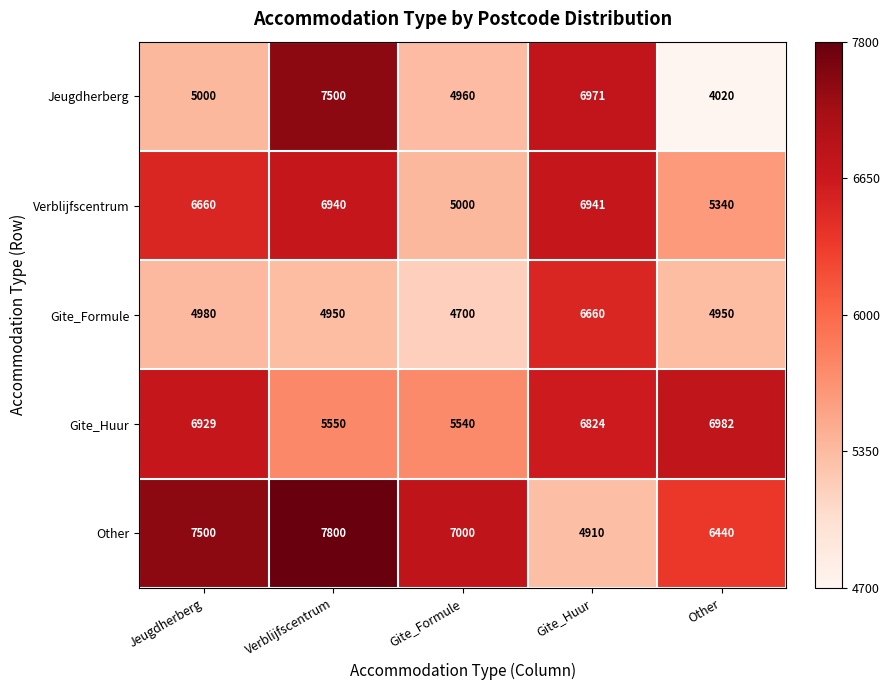

Which label corresponds to the smallest value in the chart?

Other